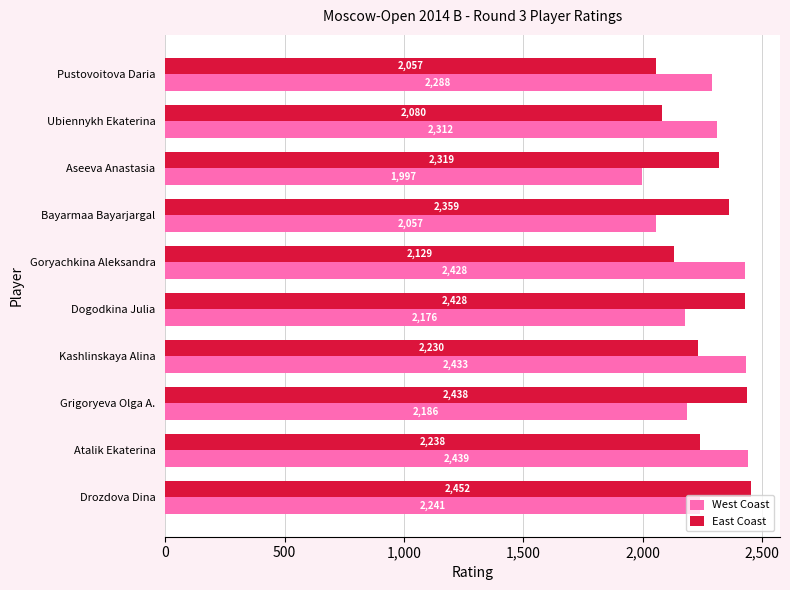

What value does the East Coast series have at Grigoryeva Olga A., to the nearest 10?

2440